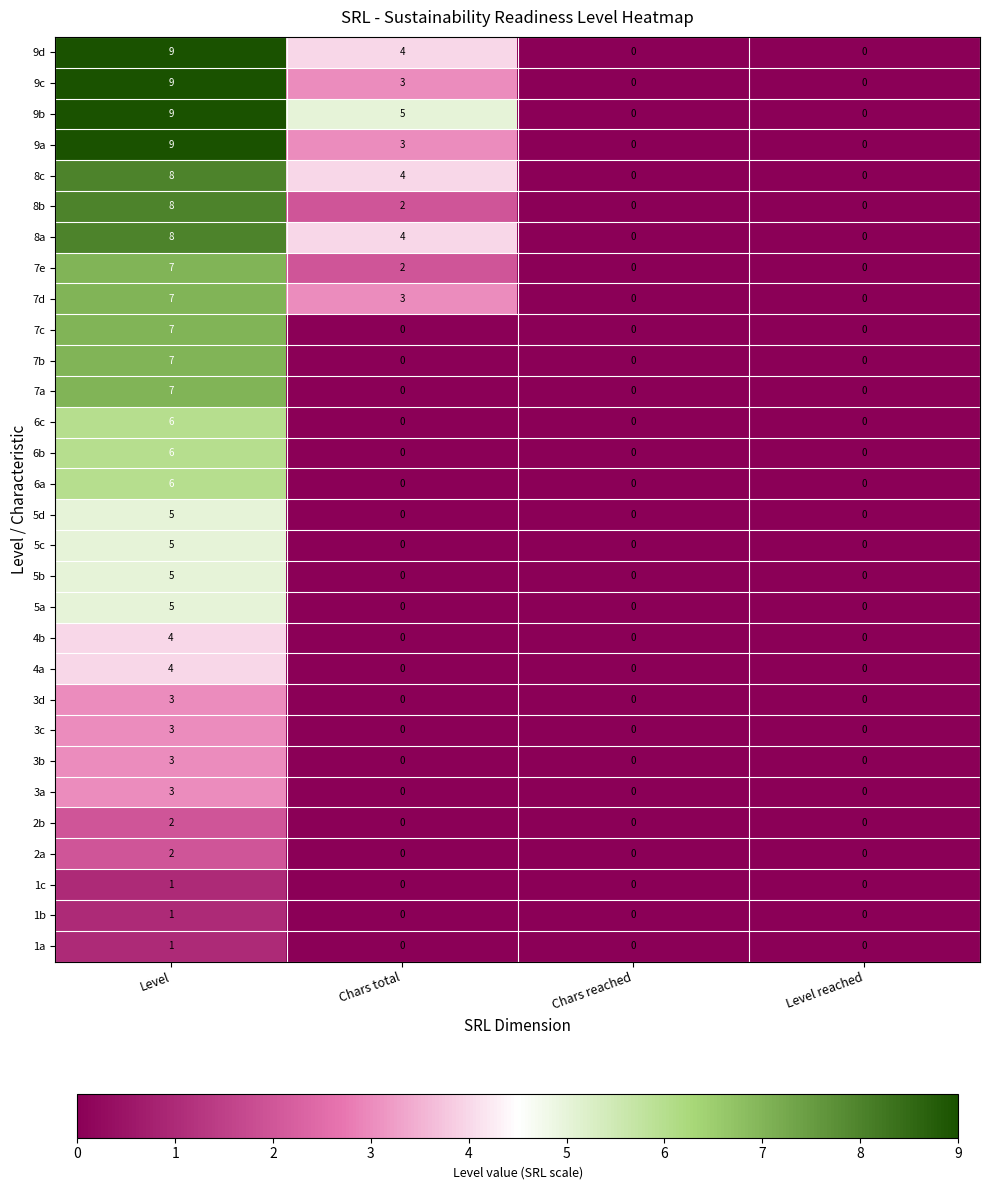

Which series changed the most between Chars total and Level reached?

9b